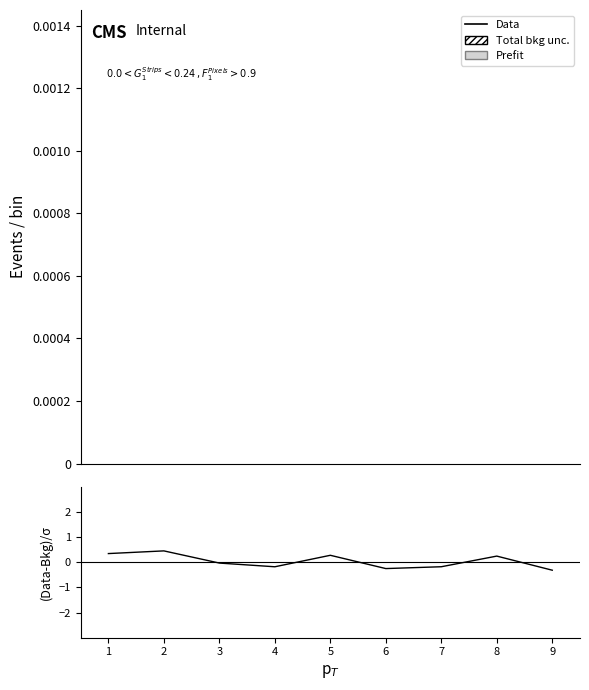

List the series in order of their overall mean, highest first.

(Data-Bkg)/σ, Data